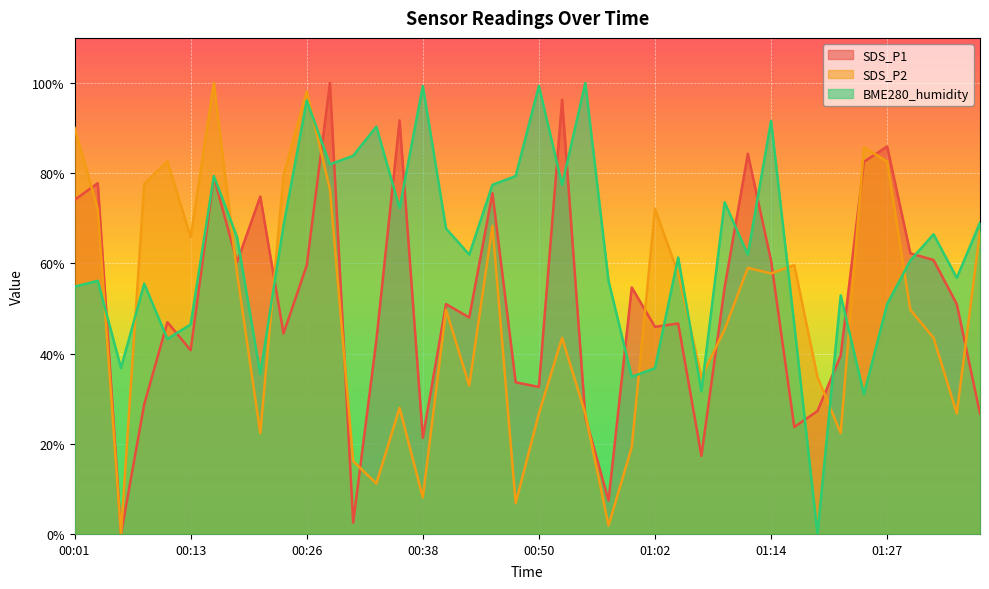

At which category does SDS_P1 reach its first local valley?

00:06